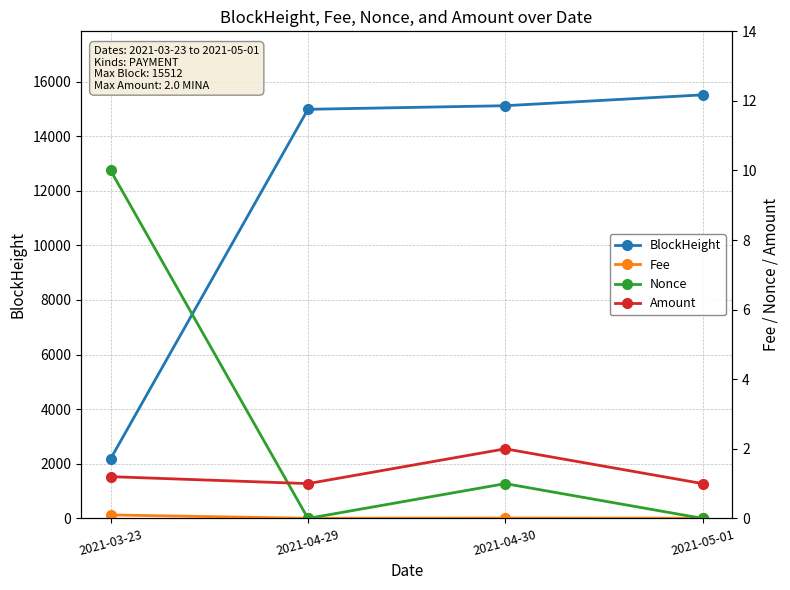

Which series changed the most between 2021-04-30 and 2021-05-01?

BlockHeight